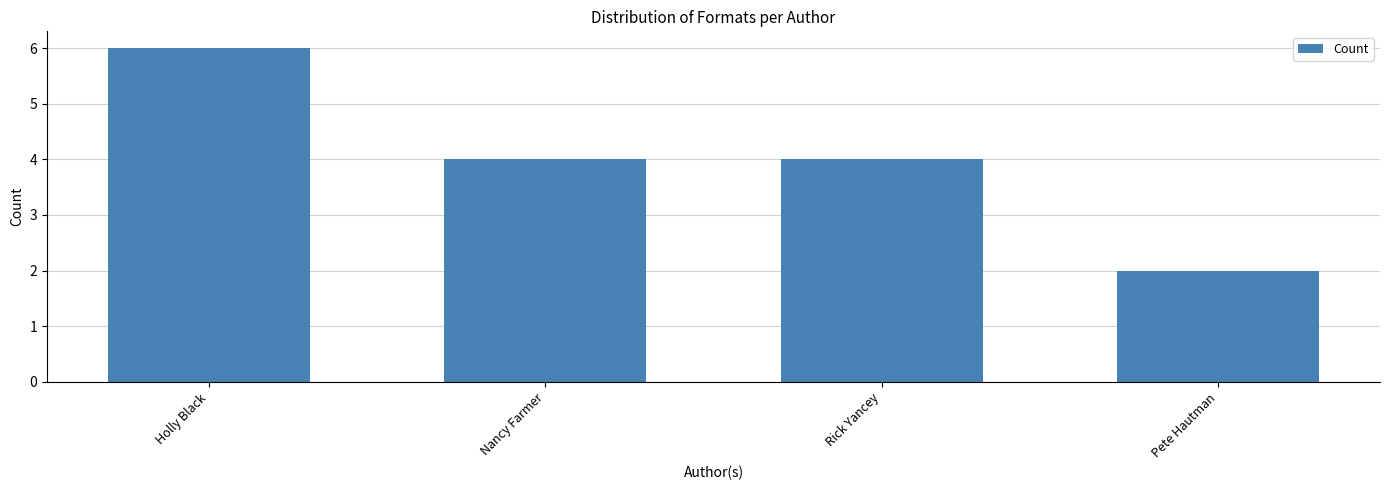

What value does the data have at Nancy Farmer?

4